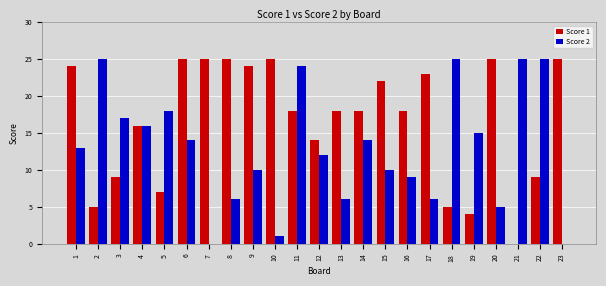

Are the bars grouped side by side (vs. stacked)?

Yes